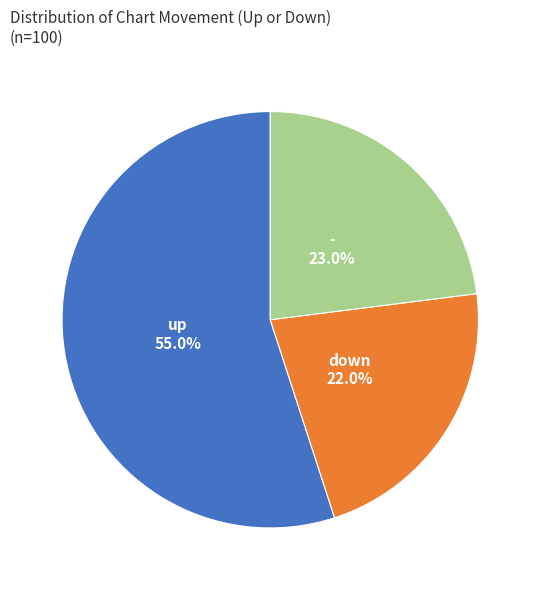

Does any single category account for the majority?

Yes